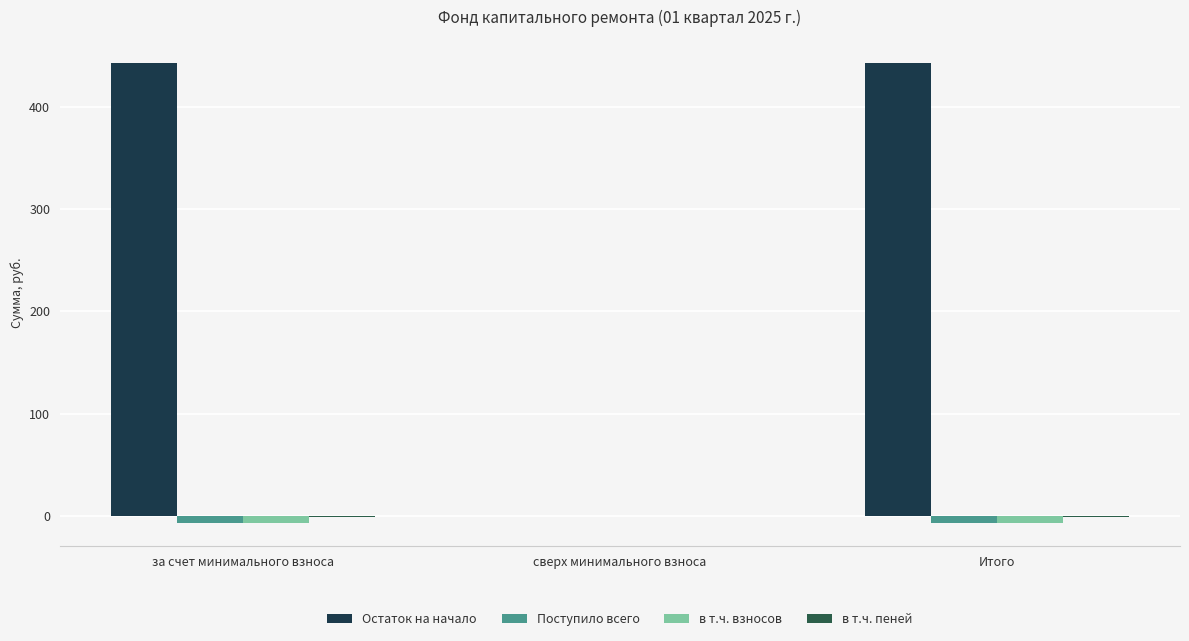

The Остаток на начало series shows 242.1 at сверх минимального взноса. True or false?

False